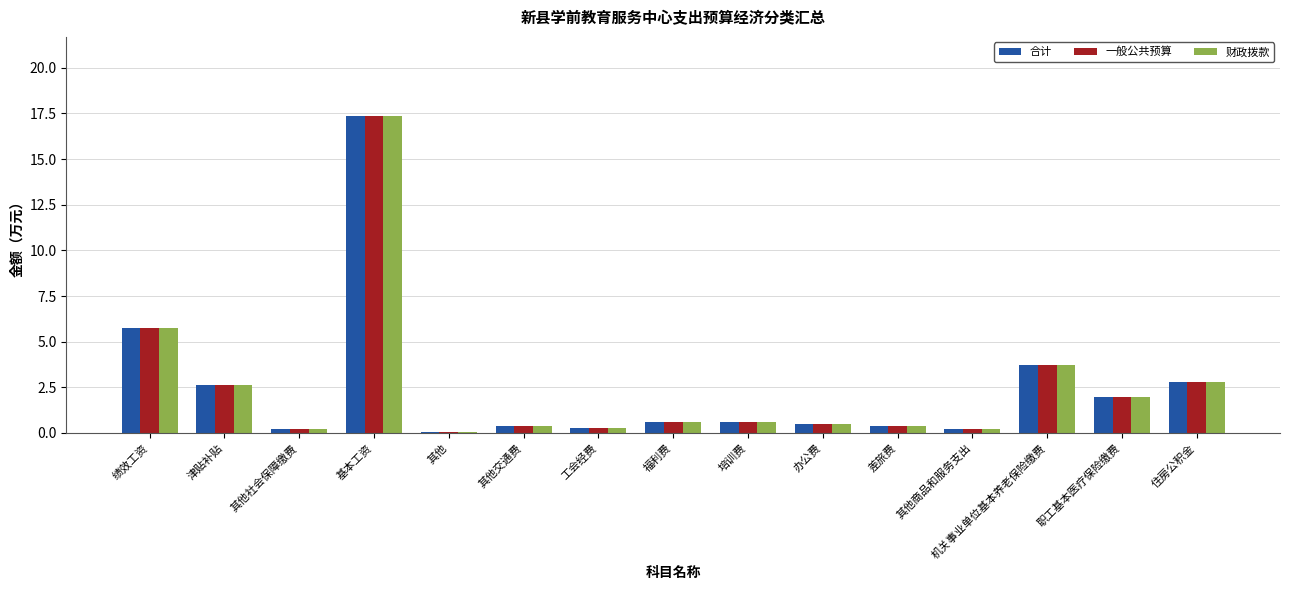

Which category has the highest value in the 一般公共预算 series?

基本工资